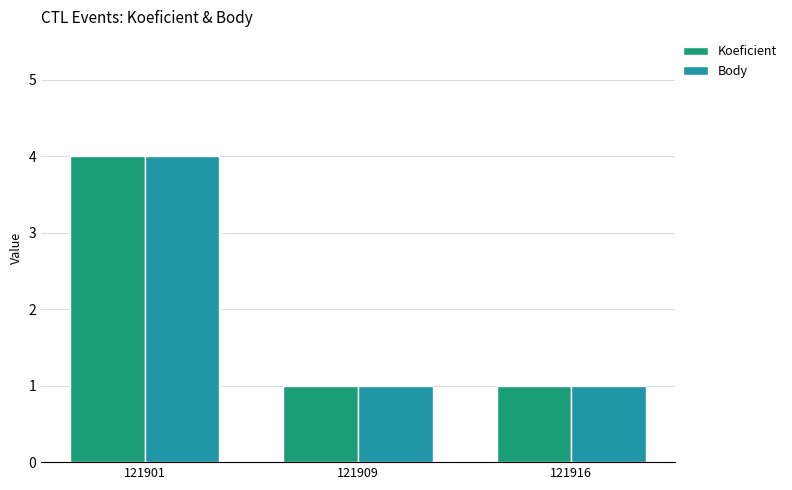

Reading left to right, list all the values displayed in this chart.

Koeficient: 4	1	1
Body: 4	1	1